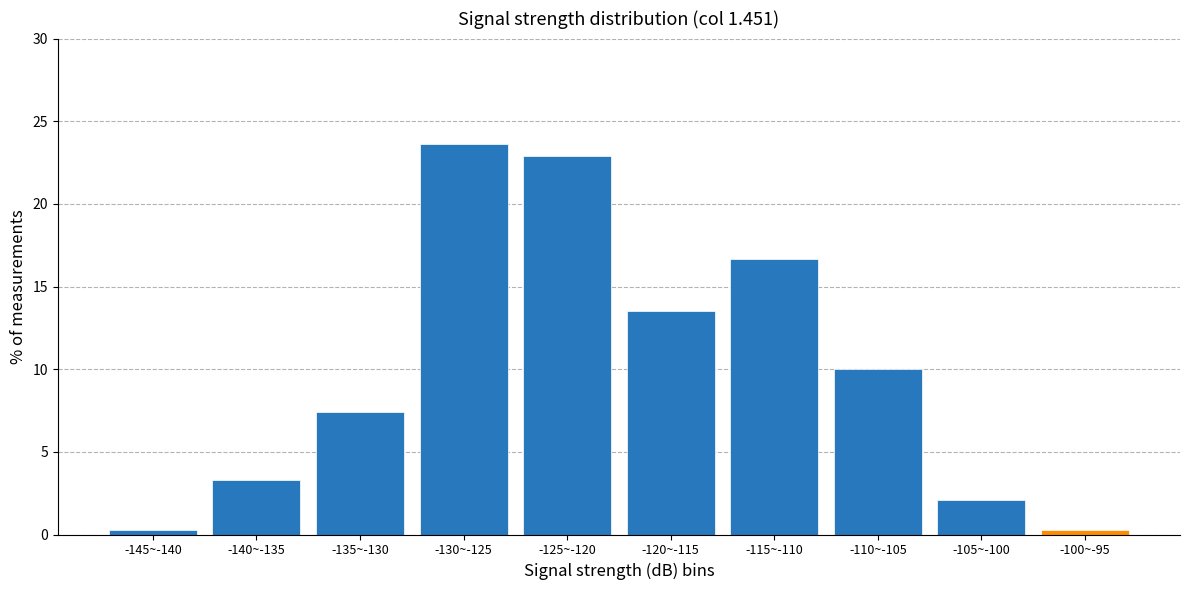

Reading left to right, what are all the values shown in this chart?

-145~-140=0.2	-140~-135=3.3	-135~-130=7.4	-130~-125=23.6	-125~-120=22.9	-120~-115=13.5	-115~-110=16.7	-110~-105=10.0	-105~-100=2.1	-100~-95=0.2